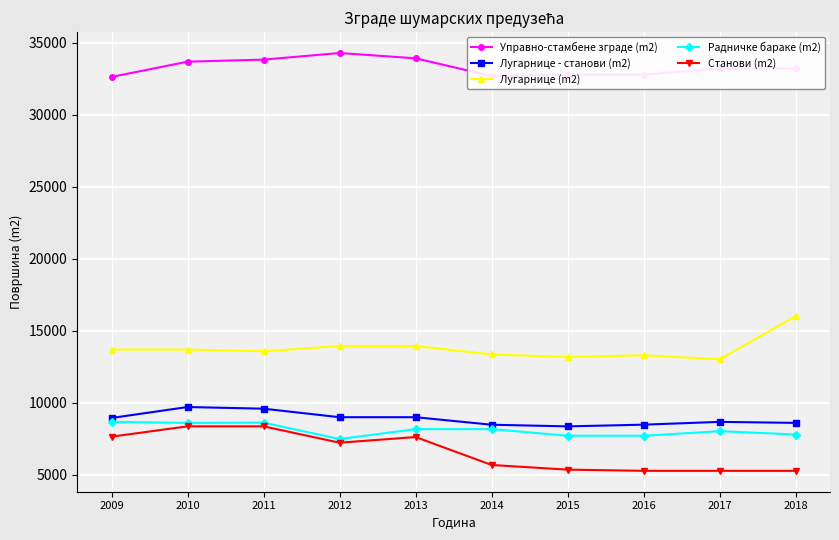

What is the value of the Станови (m2) point at the 1st from the left?

7643